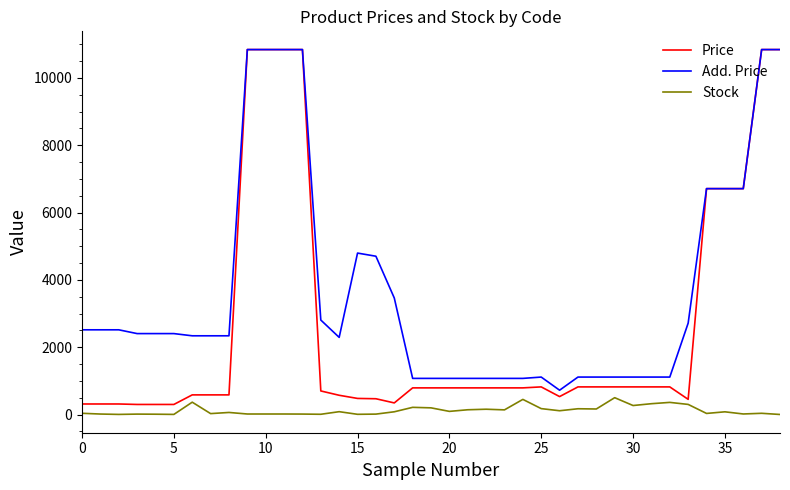

Which series has the widest spread of values?

Price